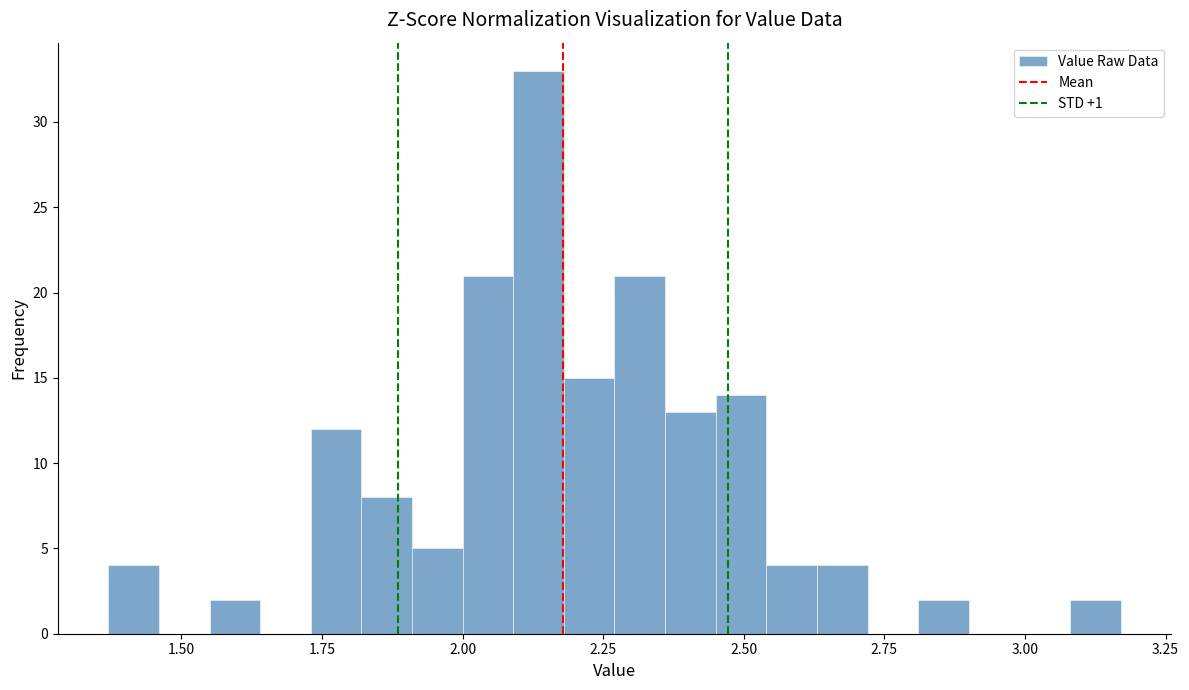

Around what value on the x-axis is the tallest bar? Give the approximate position of its centre, as read against the axis.

2.15